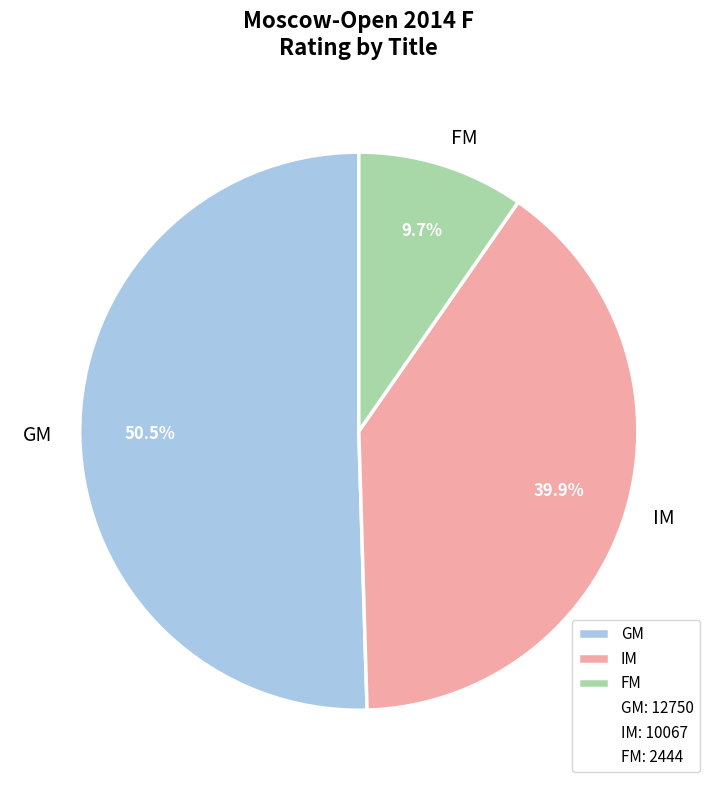

Count the number of slices in the pie.

3